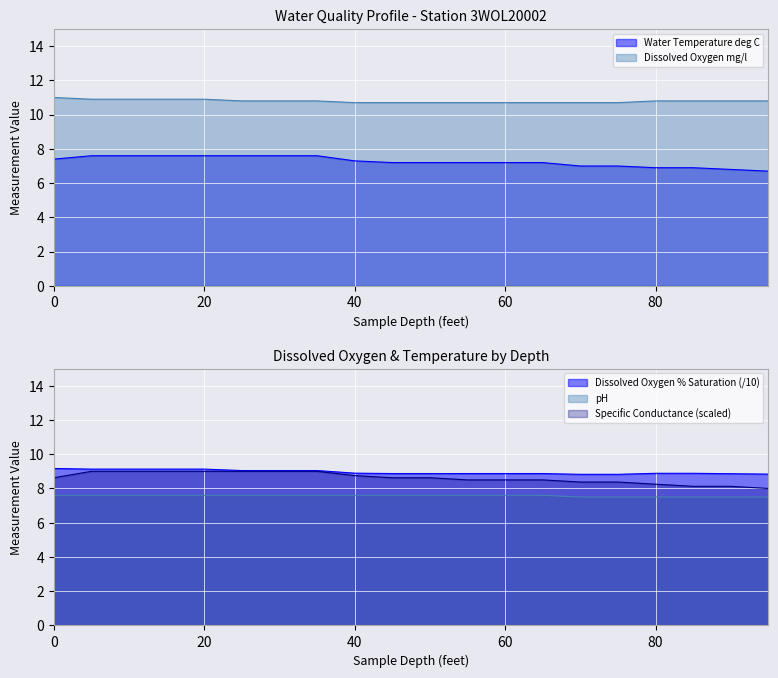

What is the smallest value displayed?

6.7